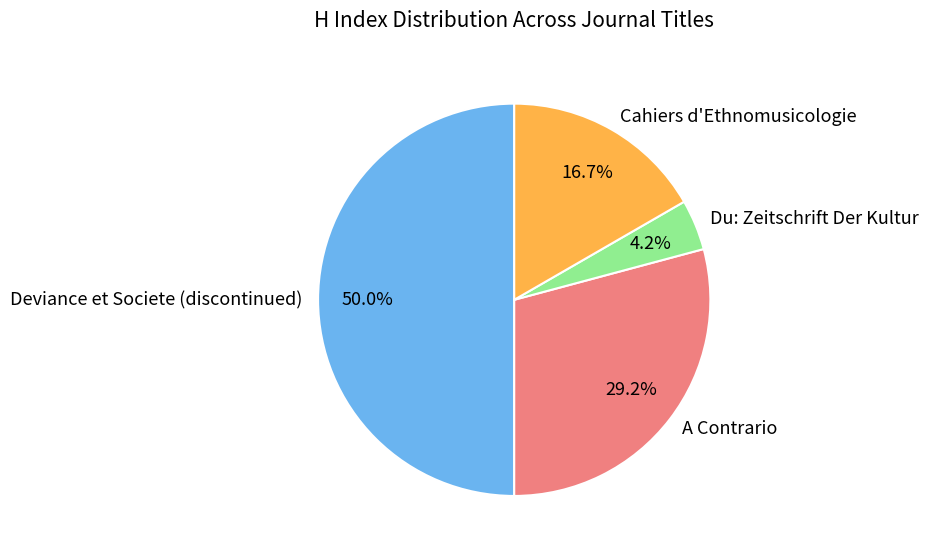

Is Cahiers d'Ethnomusicologie the majority of the pie?

No